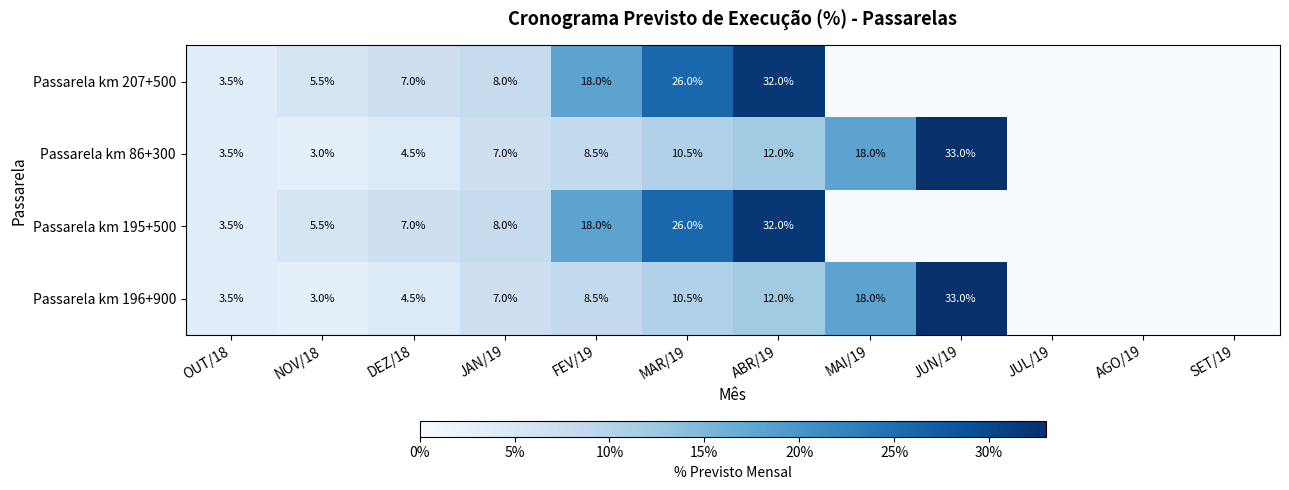

What is the difference between the highest and lowest values at DEZ/18?

2.5